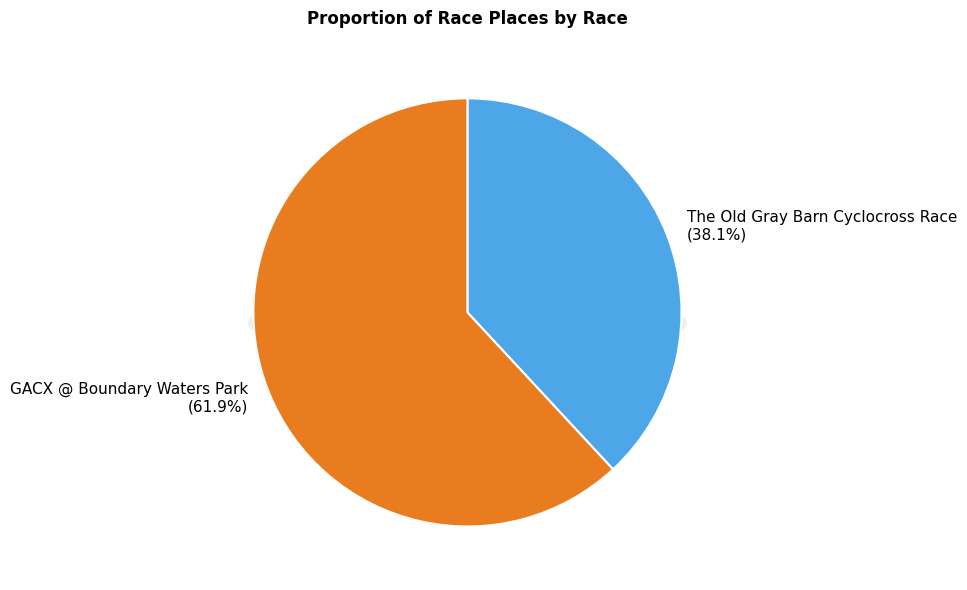

What is the total percentage of The Old Gray Barn Cyclocross Race and GACX @ Boundary Waters Park?

100.0%